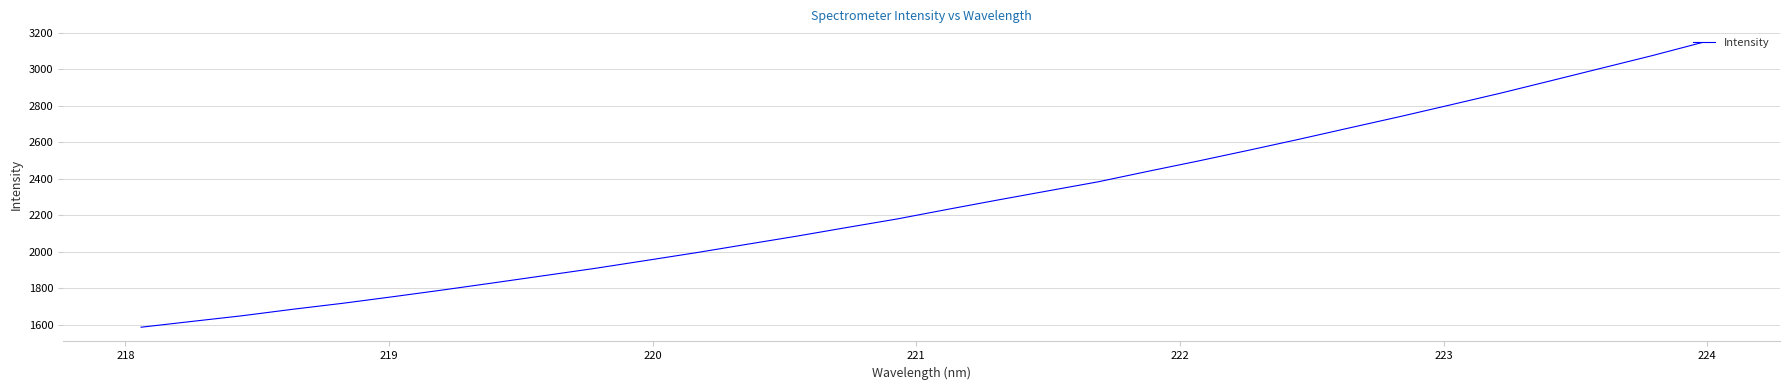

What is the average value?

2262.4